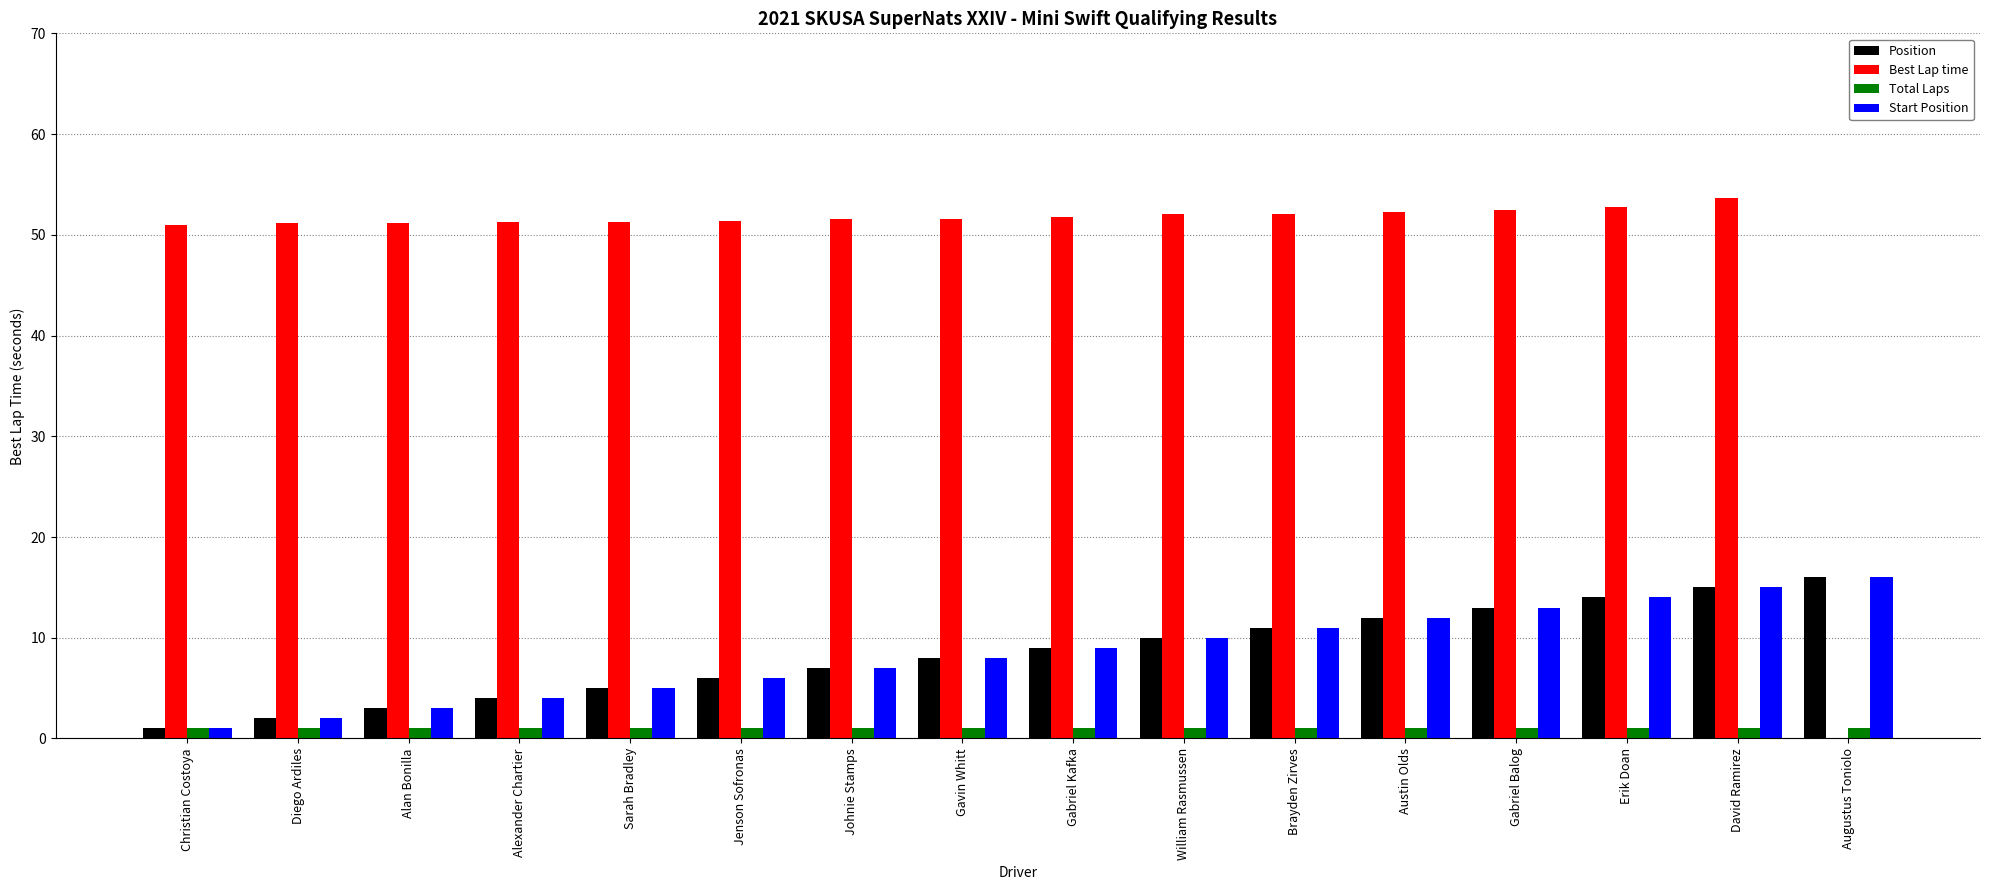

What value does the Start Position series have at Brayden Zirves?

11.0